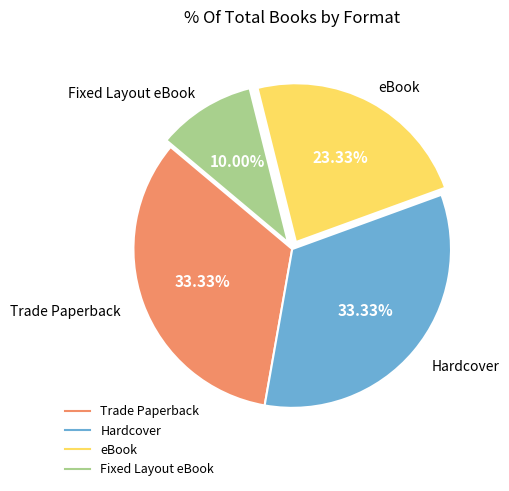

Is it true that Trade Paperback is 33% of the pie?

True